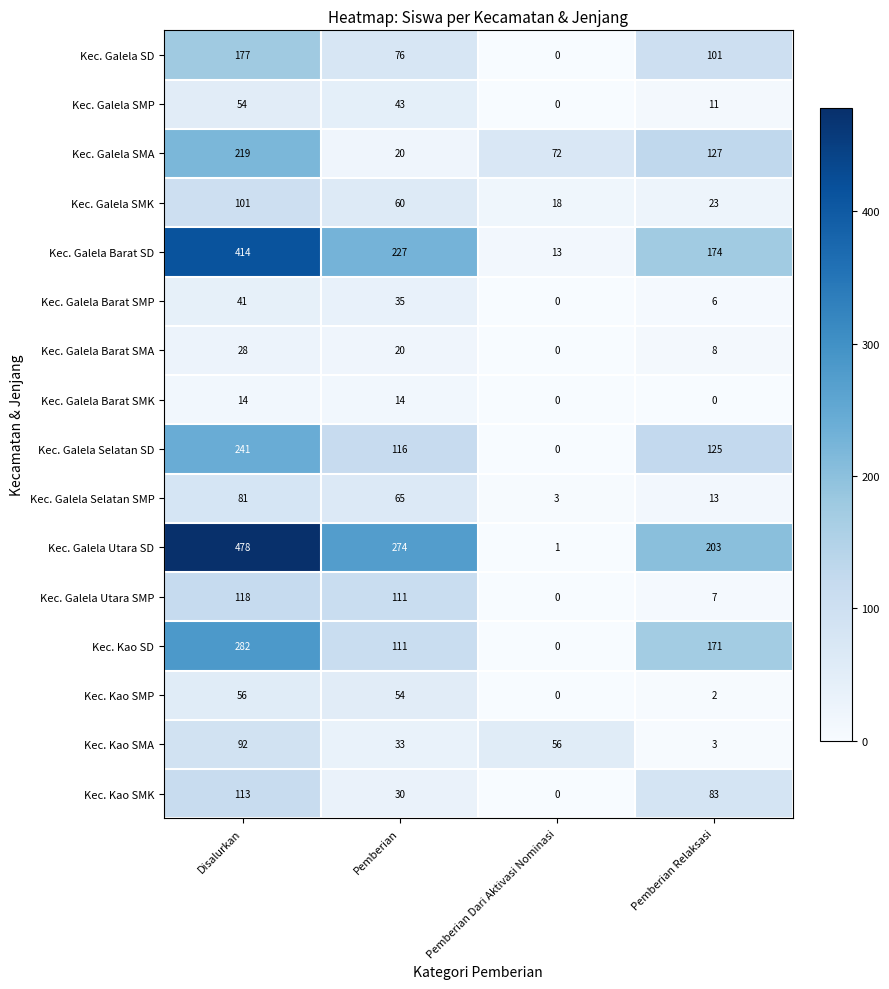

Where is Kec. Galela Selatan SD nearest to the value 120?

Pemberian